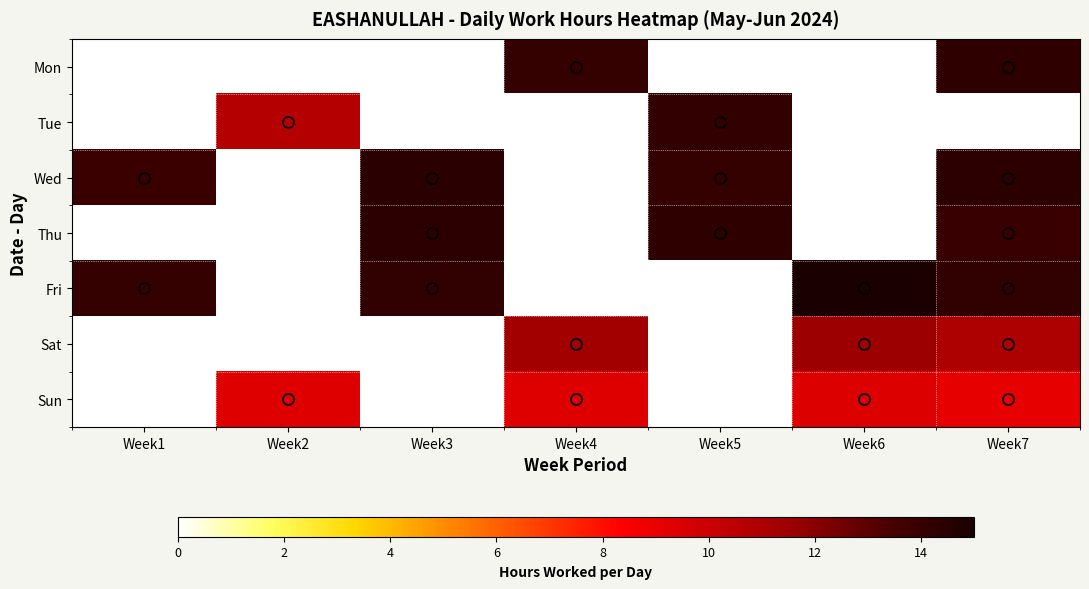

Is the value of Wed at Week5 greater than the value of Tue at Week6?

No